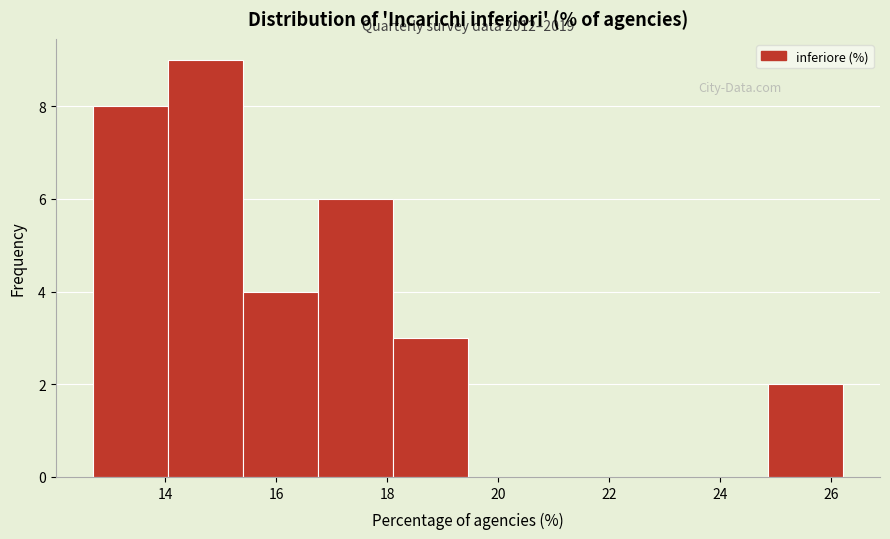

Over which range of the x-axis is the bar tallest?

14.05 to 15.40